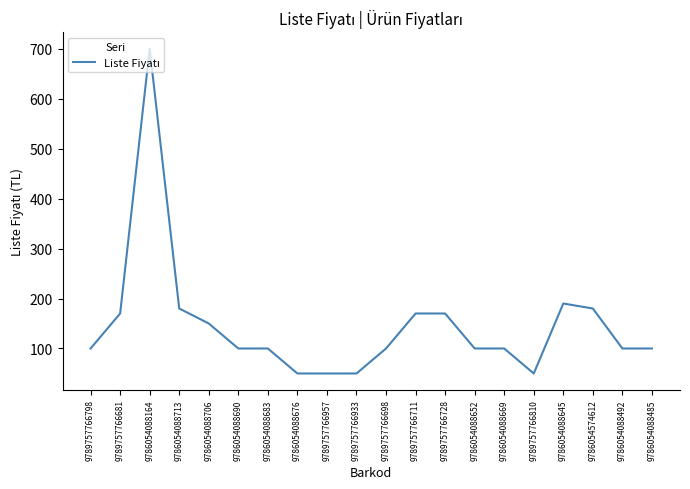

What is the minimum value shown in the chart?

50